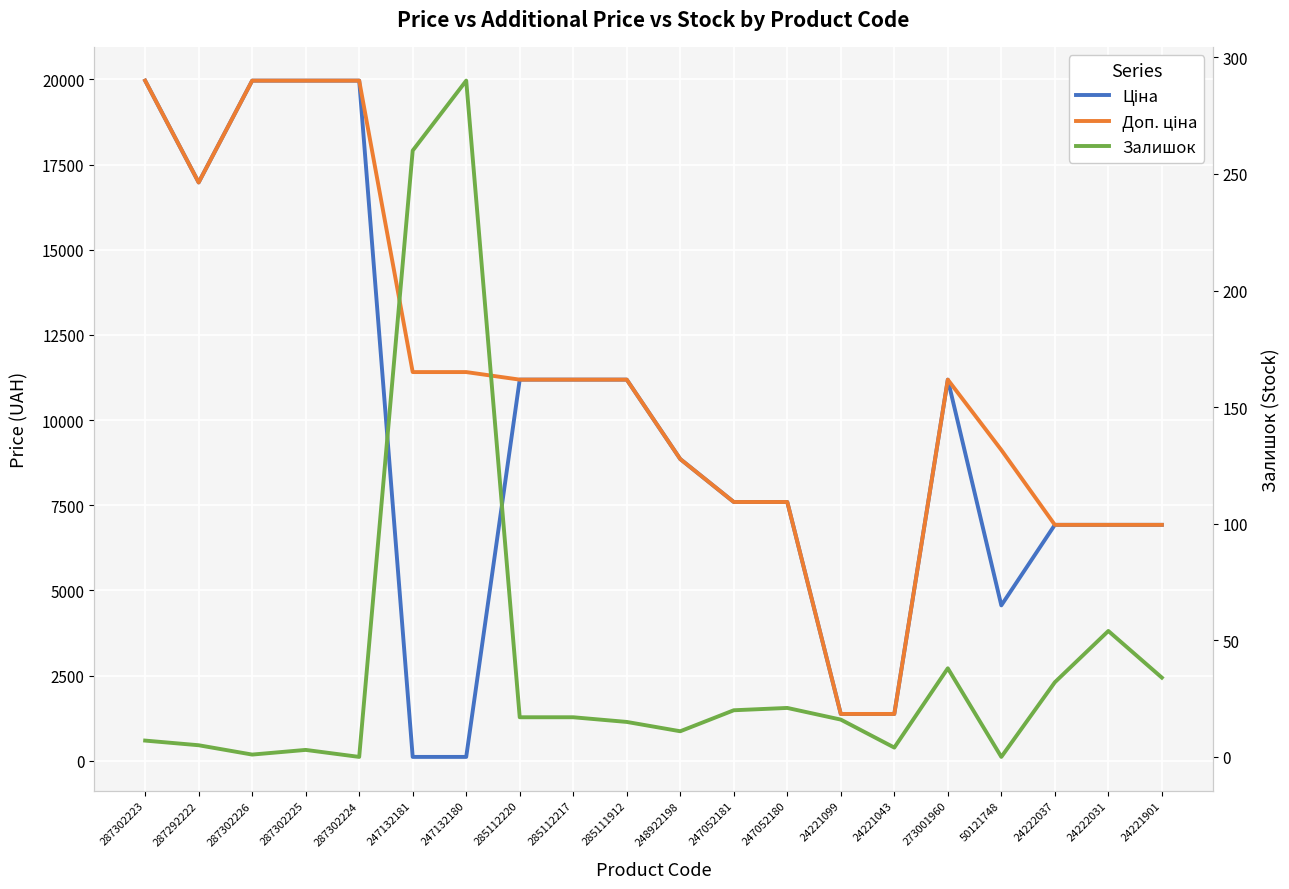

True or false: Ціна and Доп. ціна cross at least once.

False